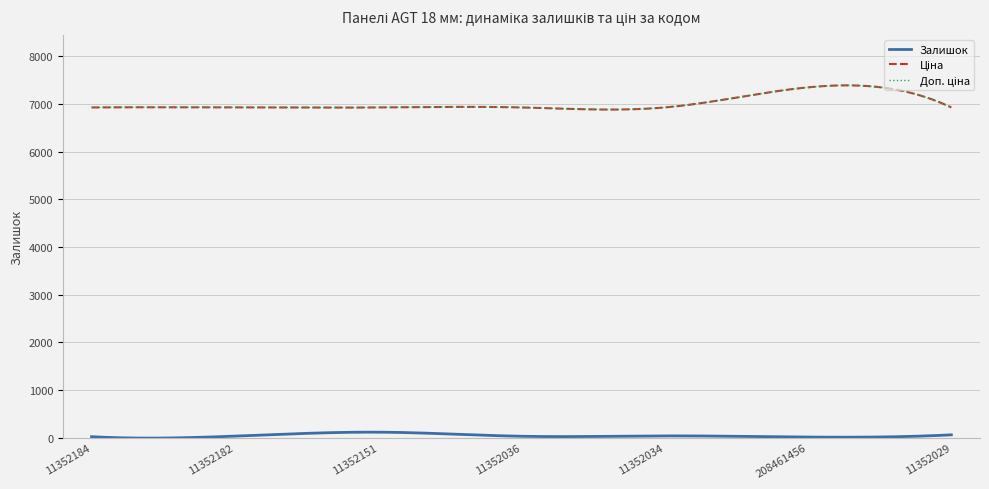

Does the chart display data point markers on the line(s)?

No